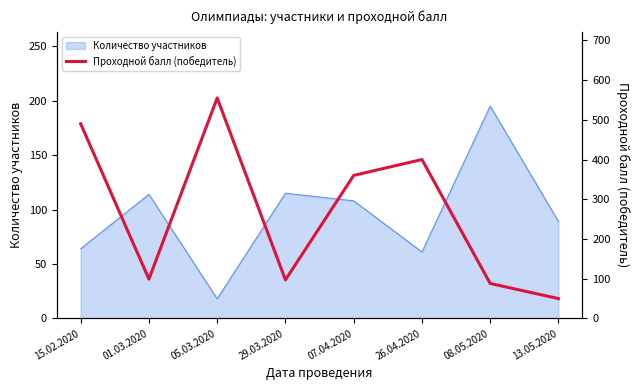

What is the minimum value for Количество участников?

18